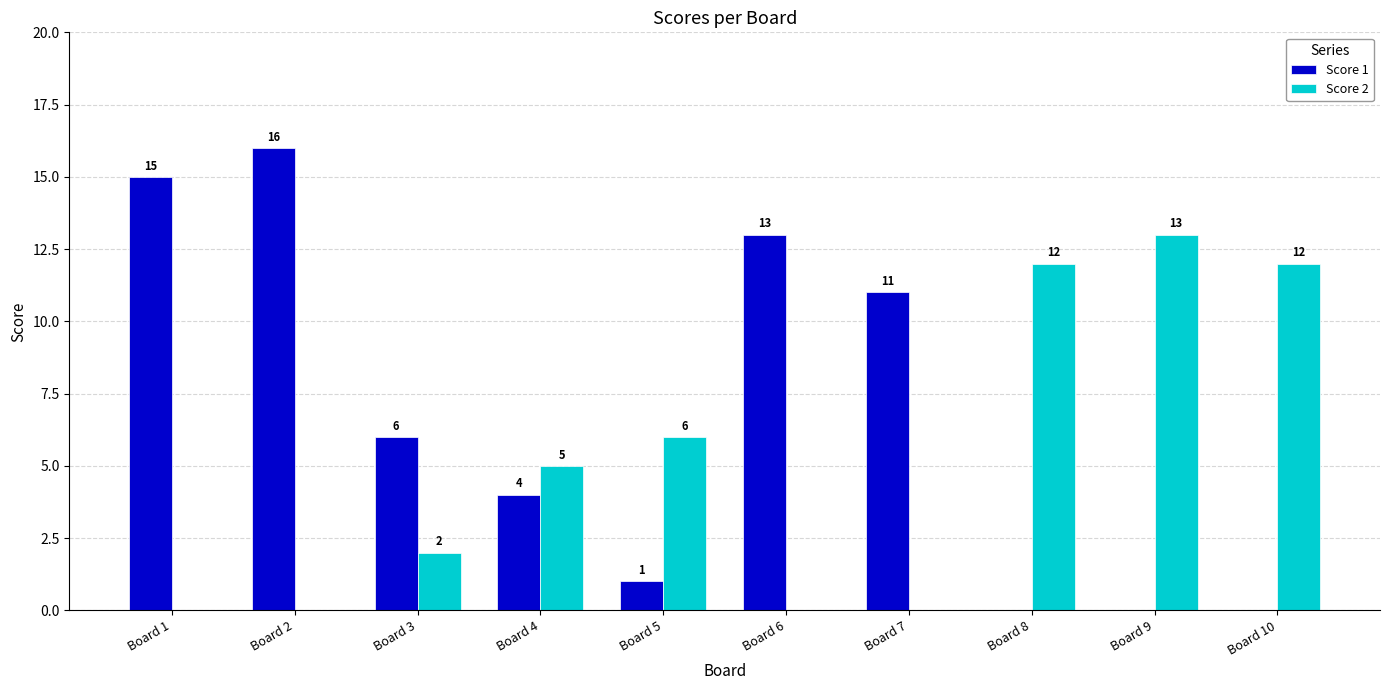

What is the maximum value for Score 1?

16